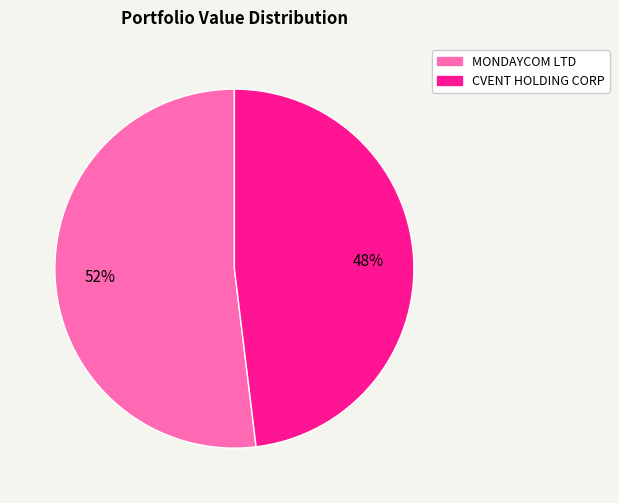

What is the ratio of the value at MONDAYCOM LTD to the value at CVENT HOLDING CORP?

1.1